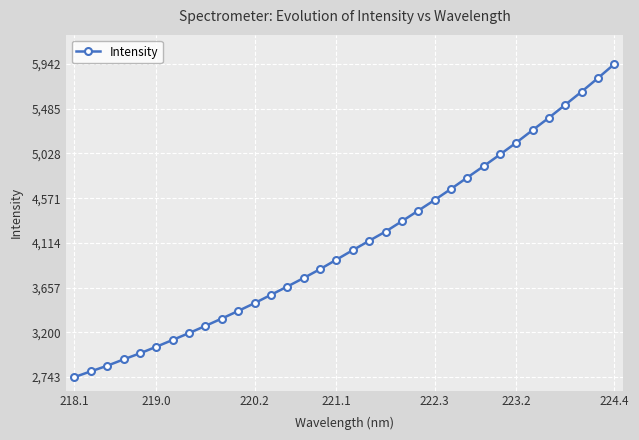

What is the value of the 7th point from the left?

3123.2